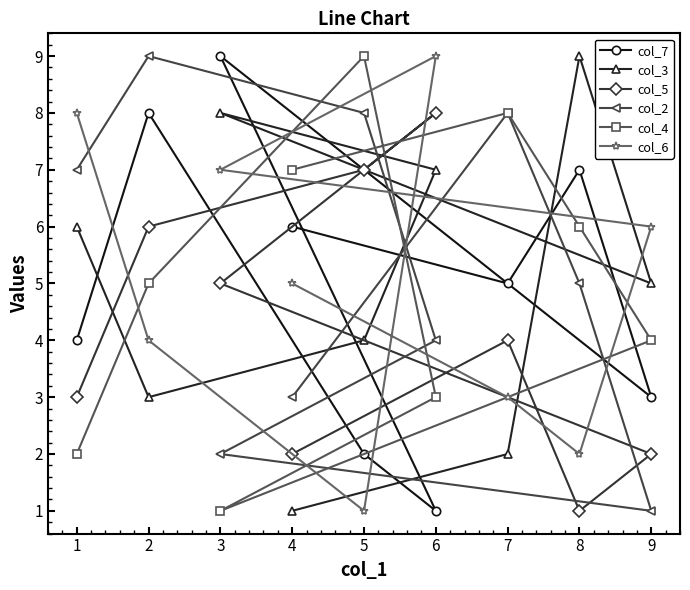

Does the chart have visible grid lines?

No